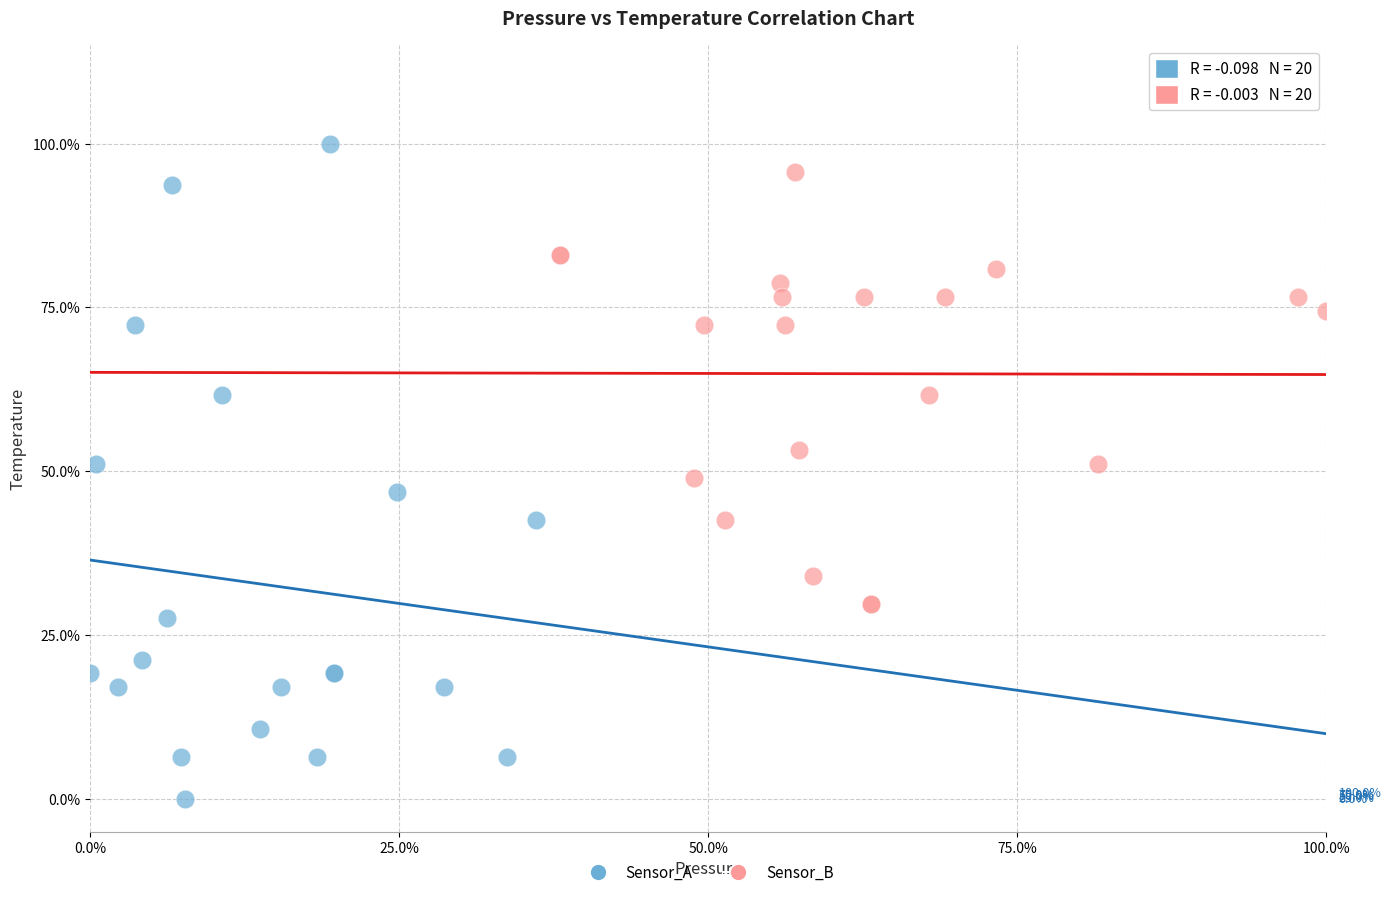

Which series reaches the maximum Y coordinate?

Sensor_A